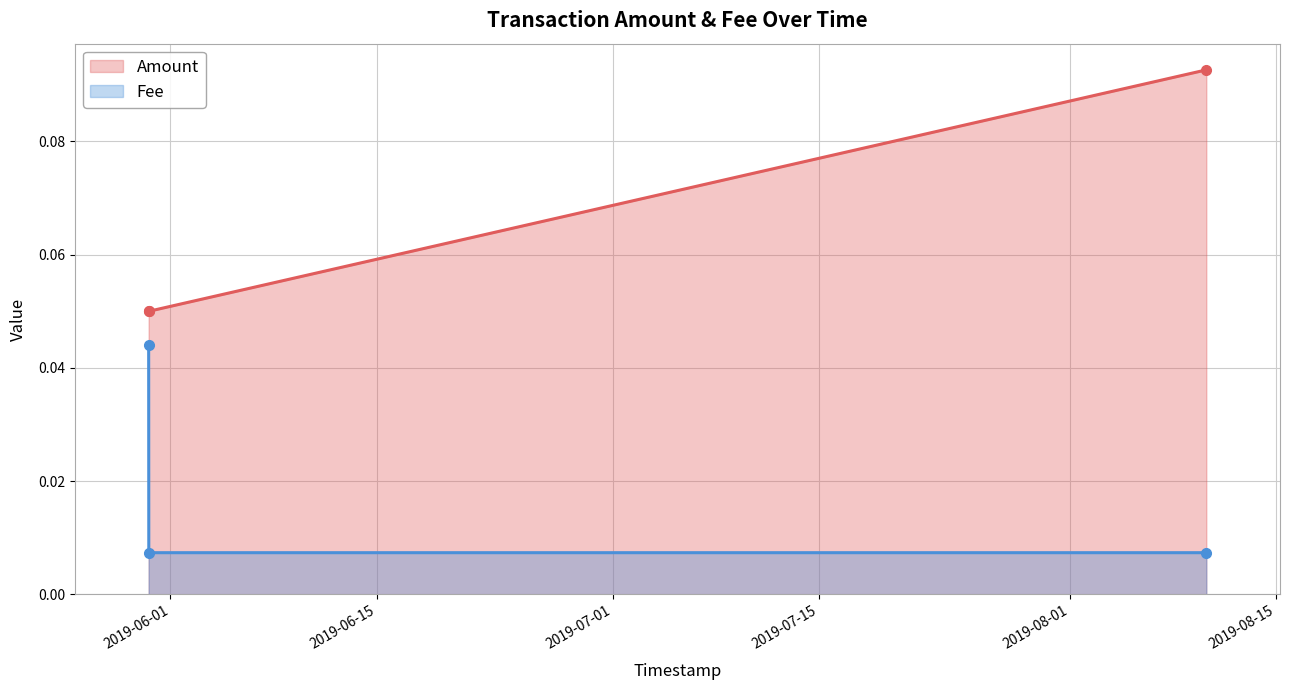

What is the average value of the Amount (line) series?

0.1